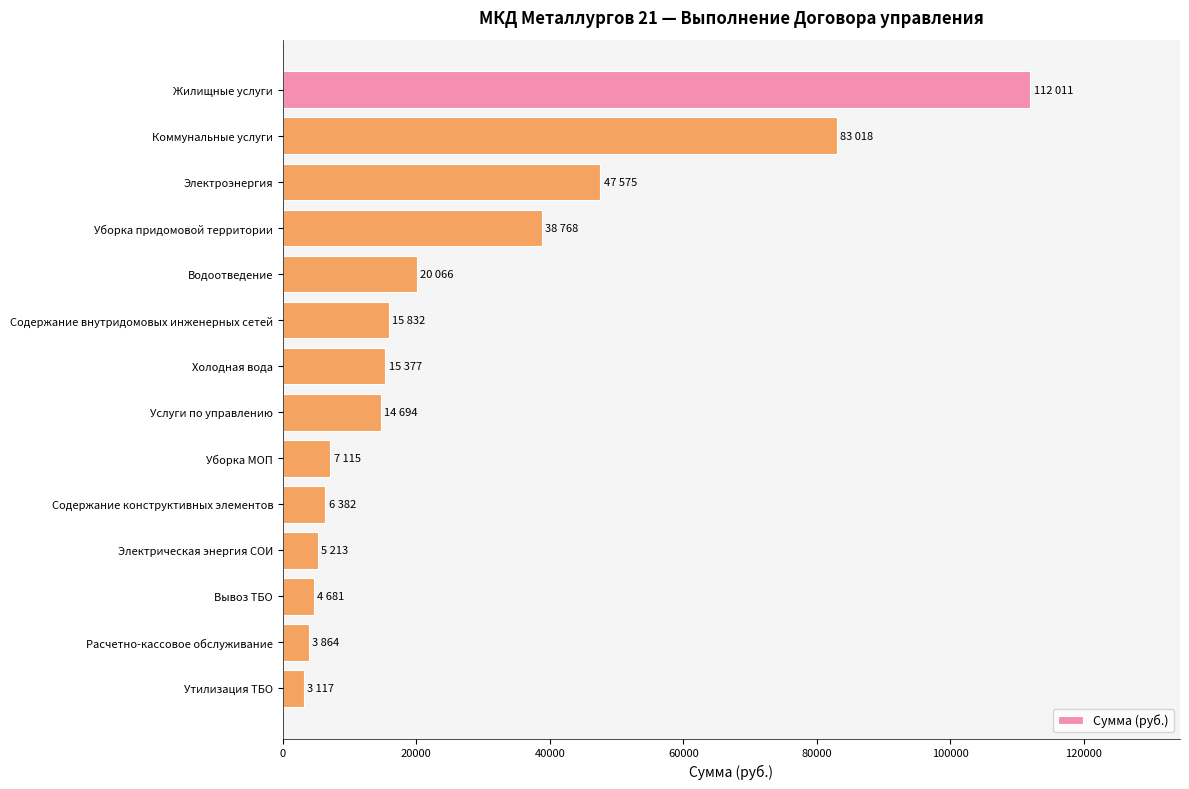

What is the maximum value shown in the chart?

112010.8